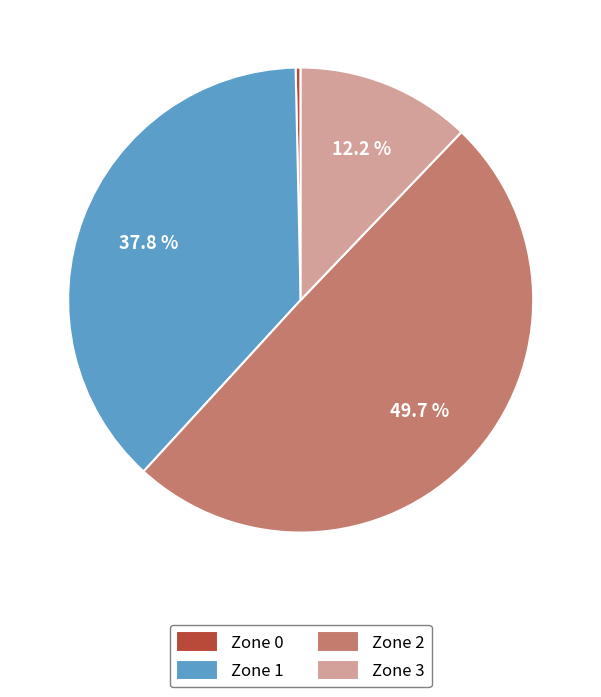

The Zone 1 slice represents 26% of the pie. True or false?

False